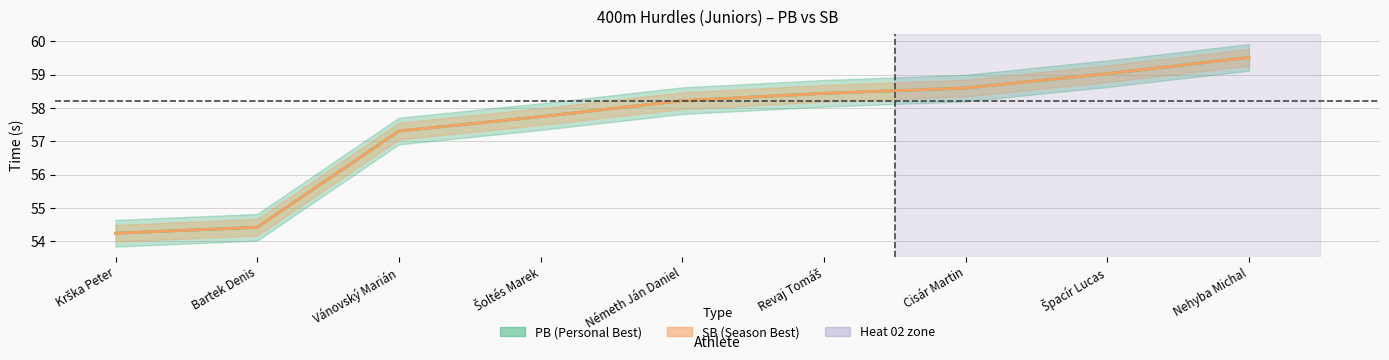

What is the minimum value for SB?

54.2